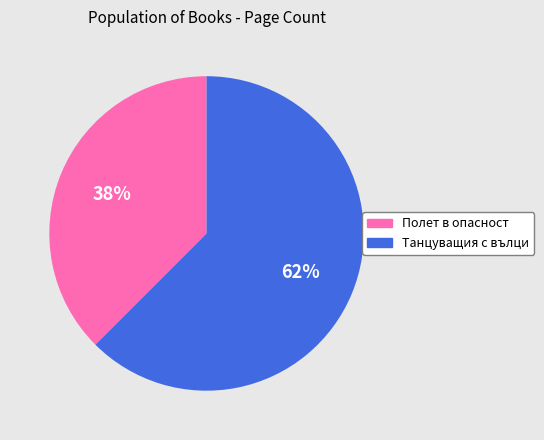

To the nearest percent, what is the average slice percentage?

50%